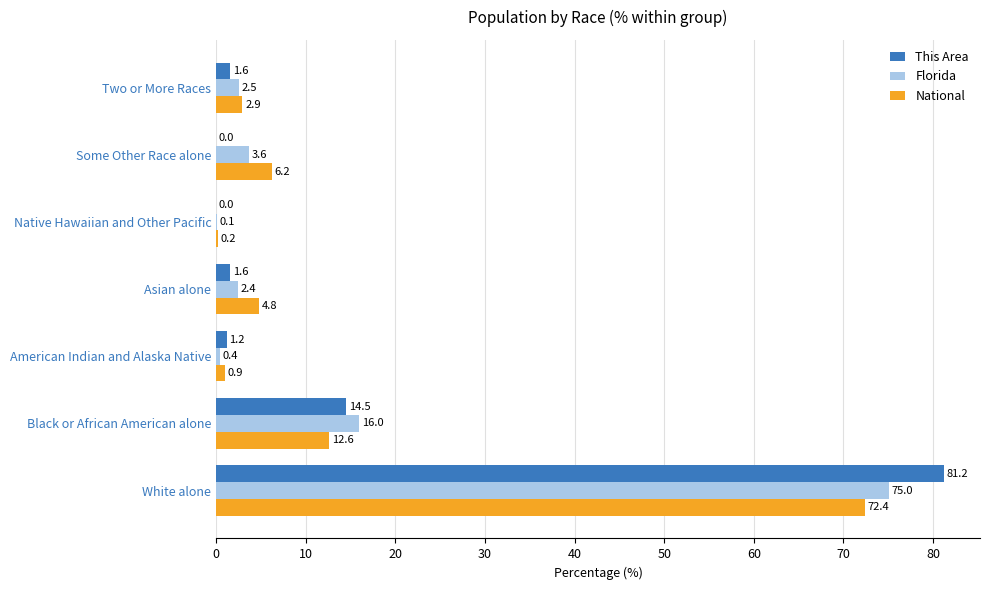

Between White alone and Native Hawaiian and Other Pacific, which series saw the biggest shift?

This Area